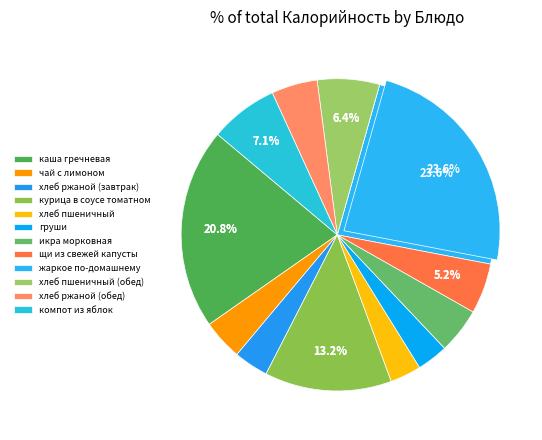

Is хлеб ржаной (обед) the majority of the pie?

No